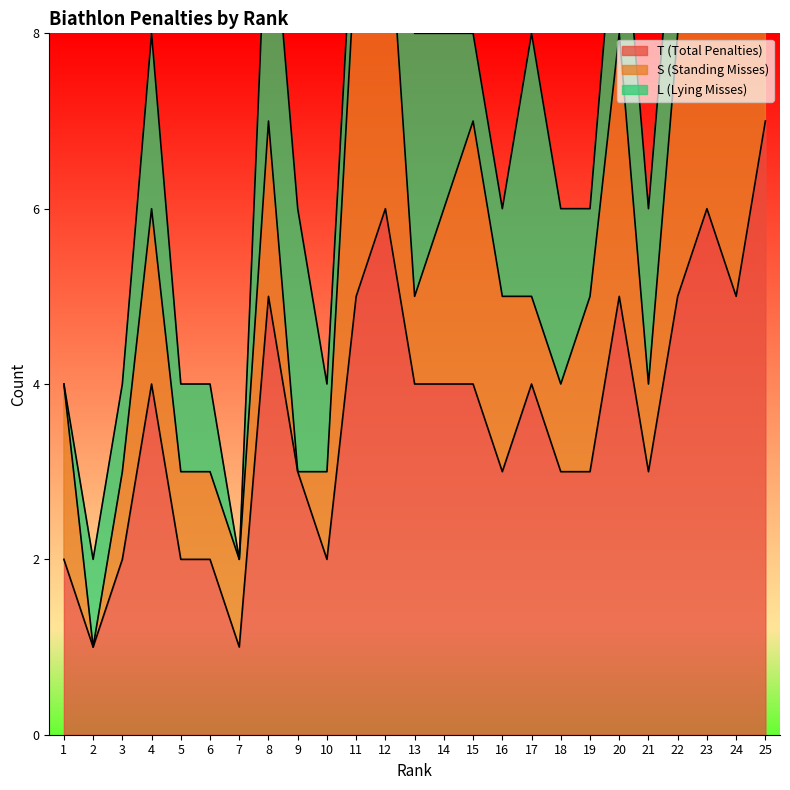

What is the spread (max minus min) of values at 9?

3